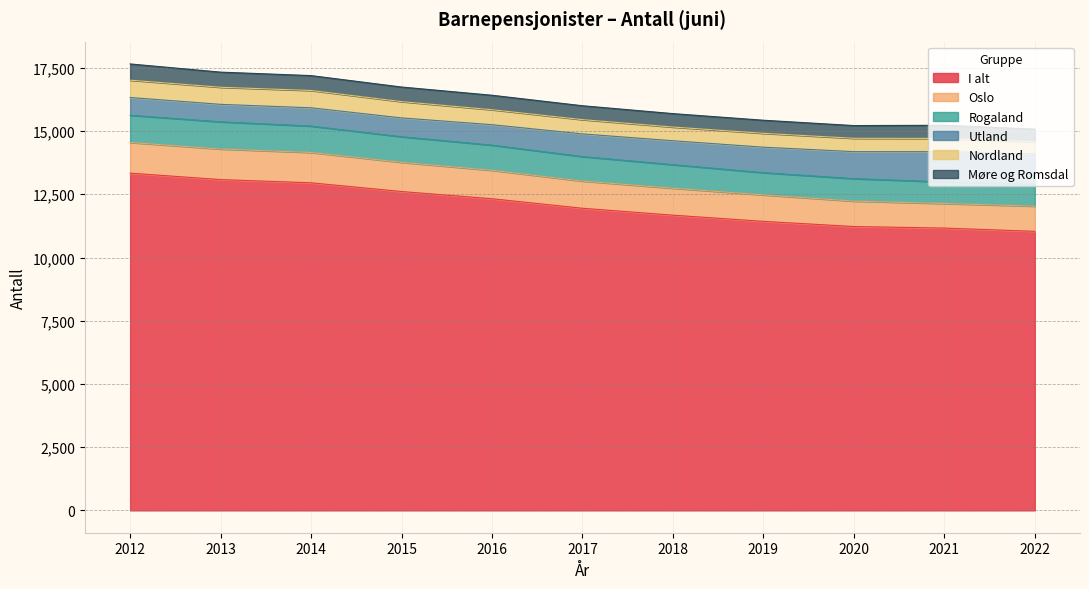

What is the highest value of the I alt series?

13336